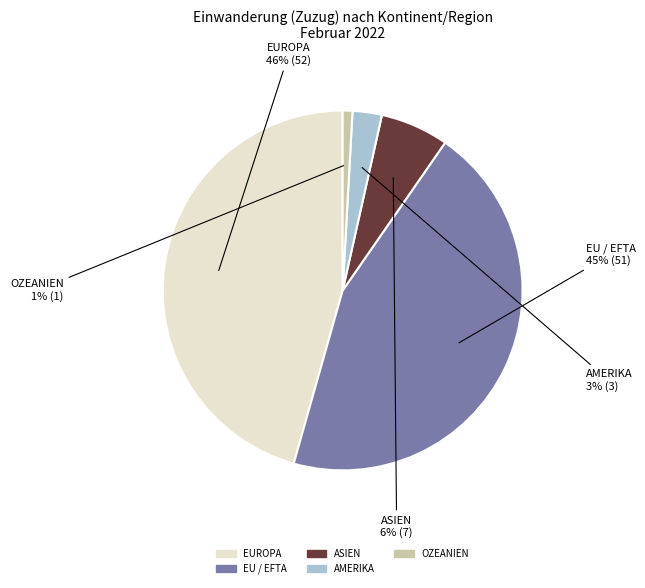

What percentage is the AMERIKA slice, to the nearest percent?

3%